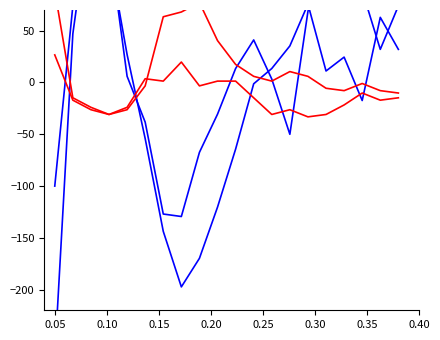

At which category does pressure_line1 reach its first local peak?

0.10